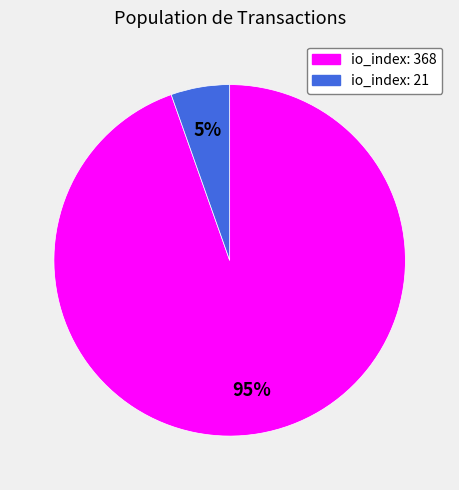

Between io_index: 368 and io_index: 21, which is larger?

io_index: 368